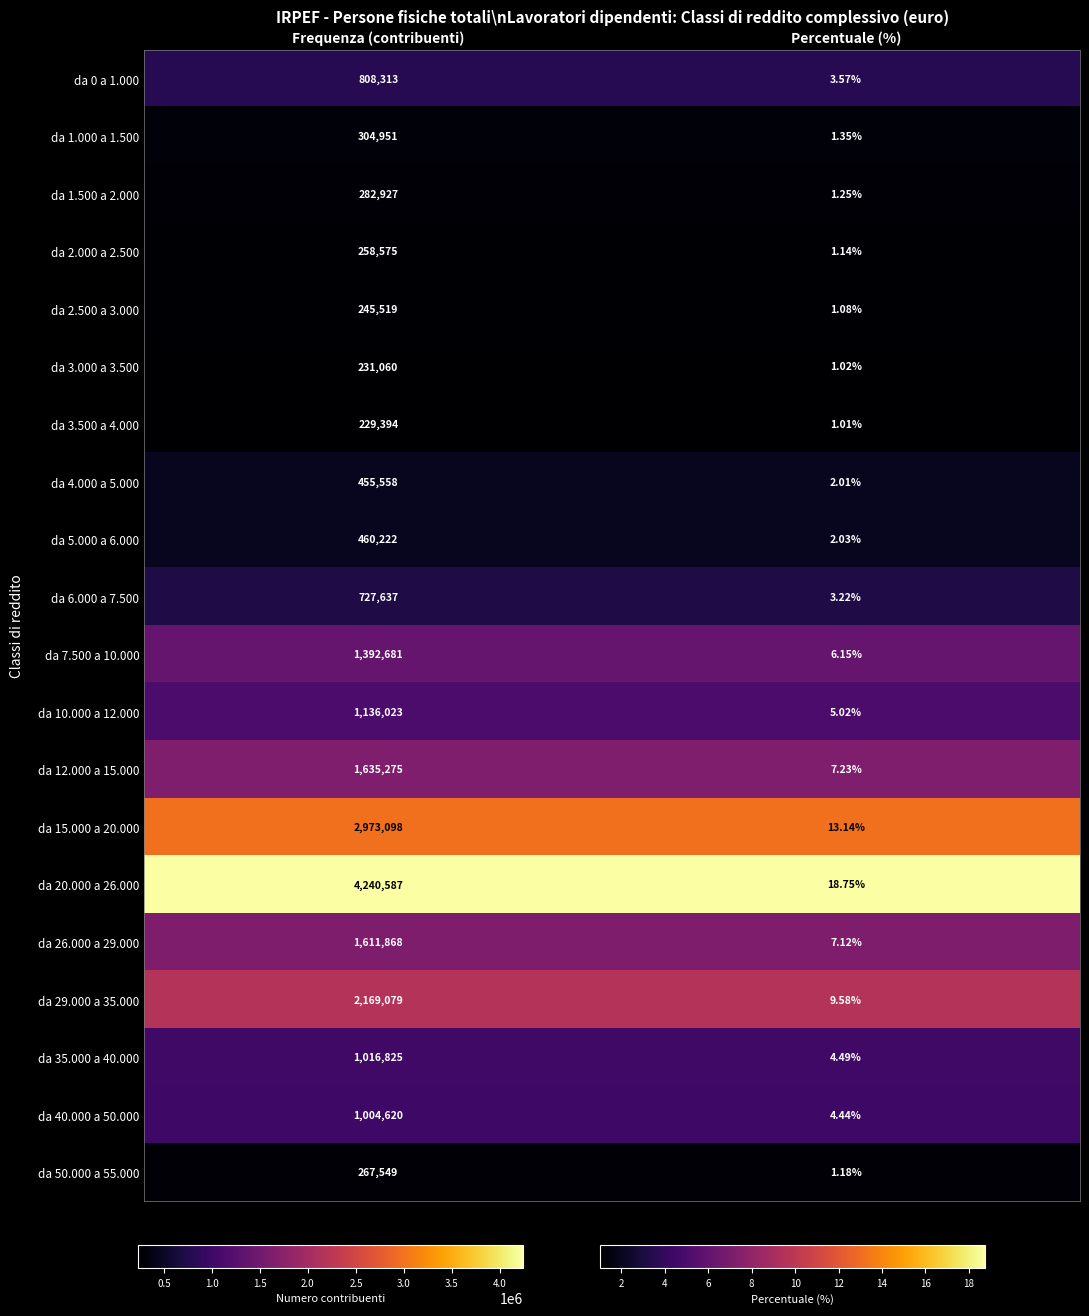

At which category is the sum across all series the highest?

Frequenza (contribuenti)